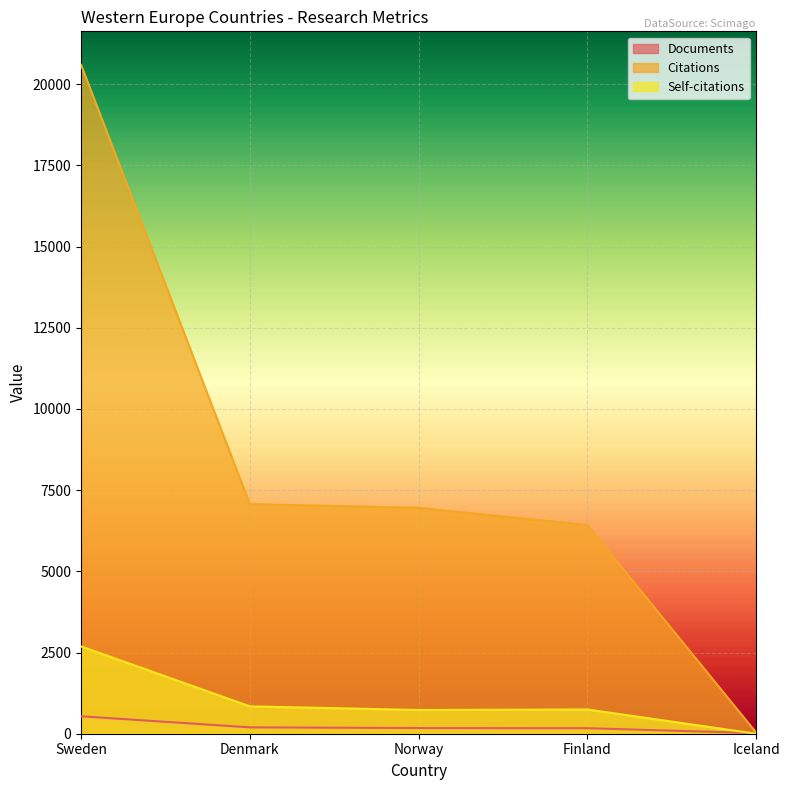

What is the value of the Self-citations point at the 4th from the left?

747